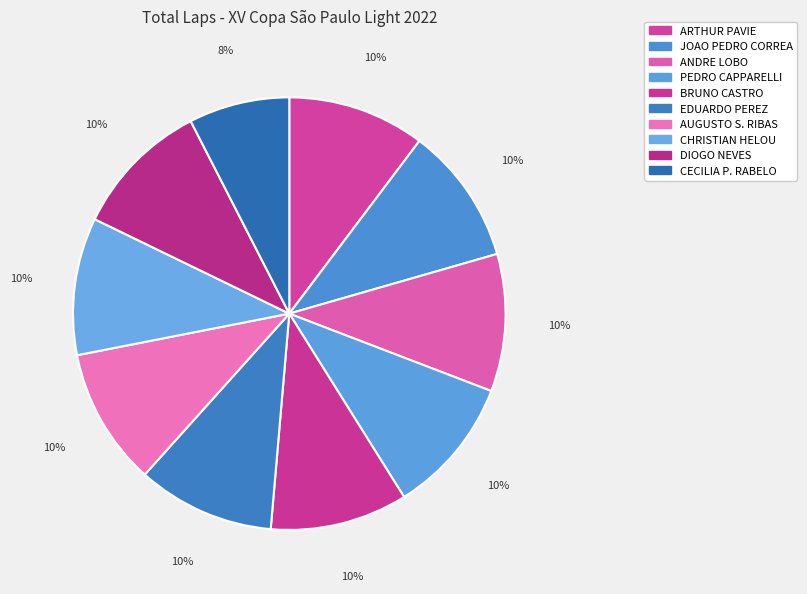

What is the largest slice in the pie chart?

ARTHUR PAVIE